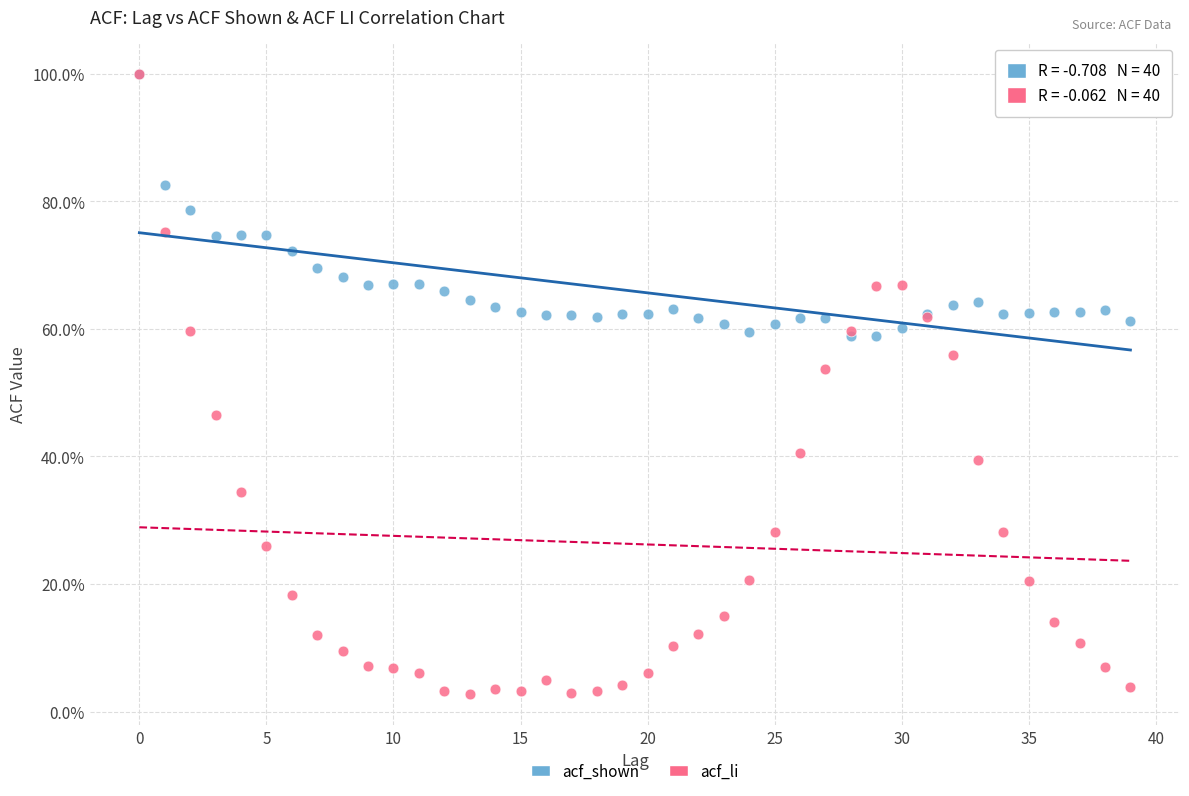

What are all the series names shown in the legend?

acf_shown, acf_li